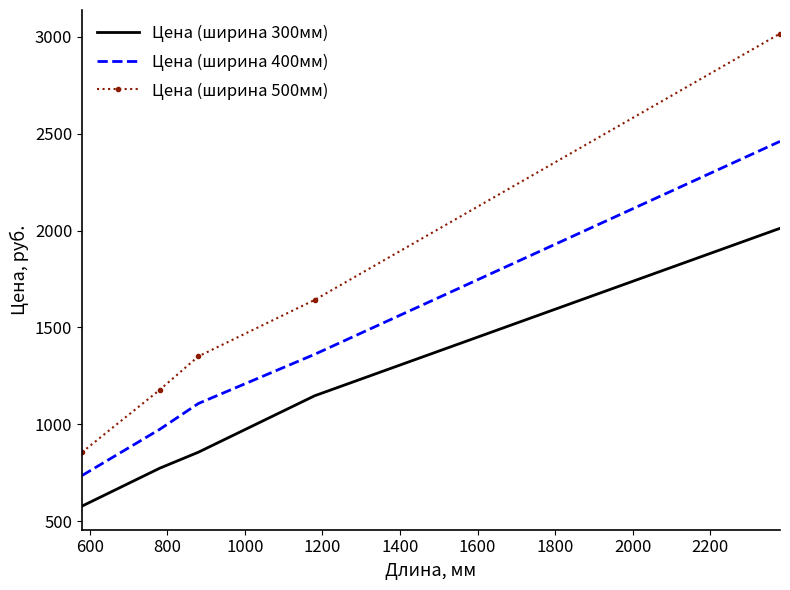

Which series has the widest spread of values?

Цена (ширина 500мм)